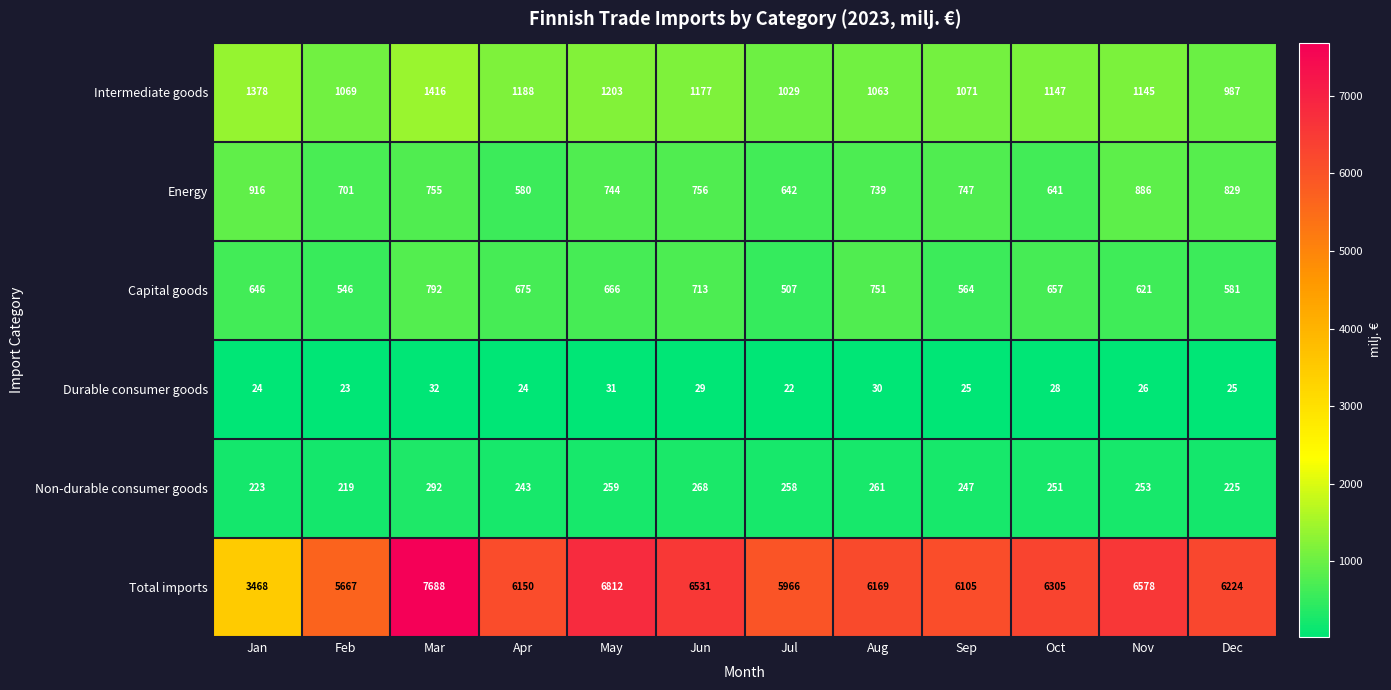

What is the sum of all Total imports values?

73663